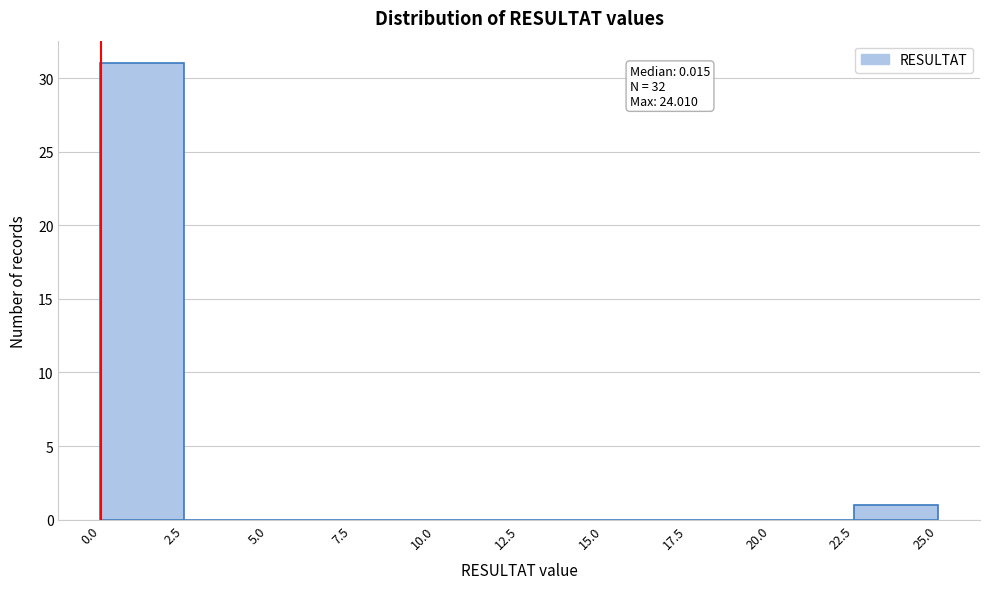

Which range on the x-axis has the tallest bar?

0.0 to 2.5